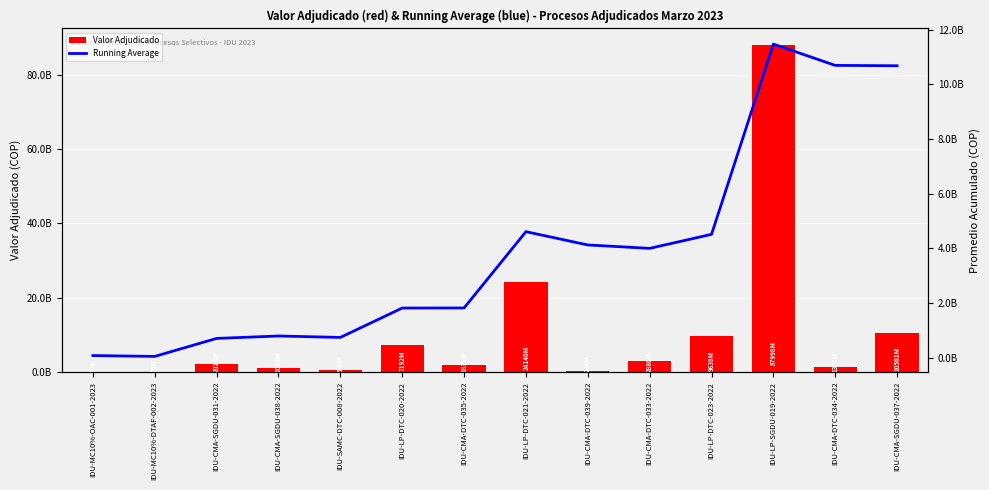

What is the difference between the highest and lowest values at IDU-CMA-DTC-034-2022?

9338350587.5